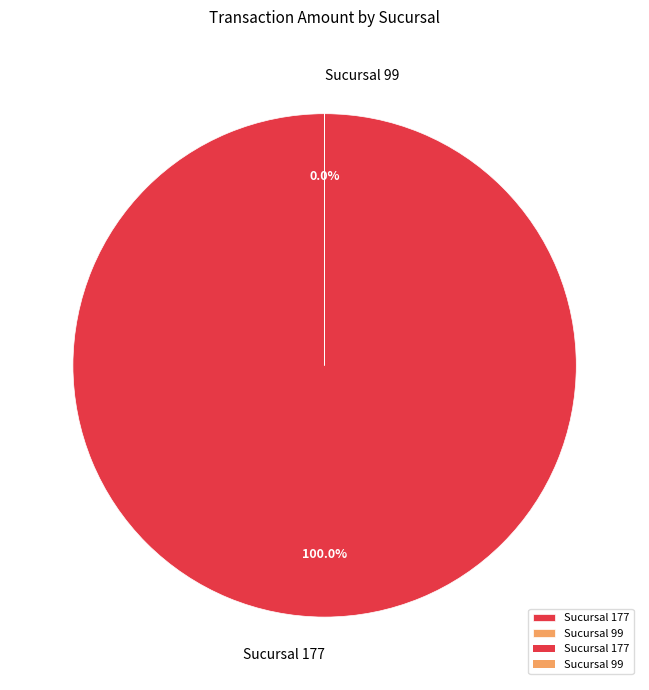

How many segments does this pie chart have?

2